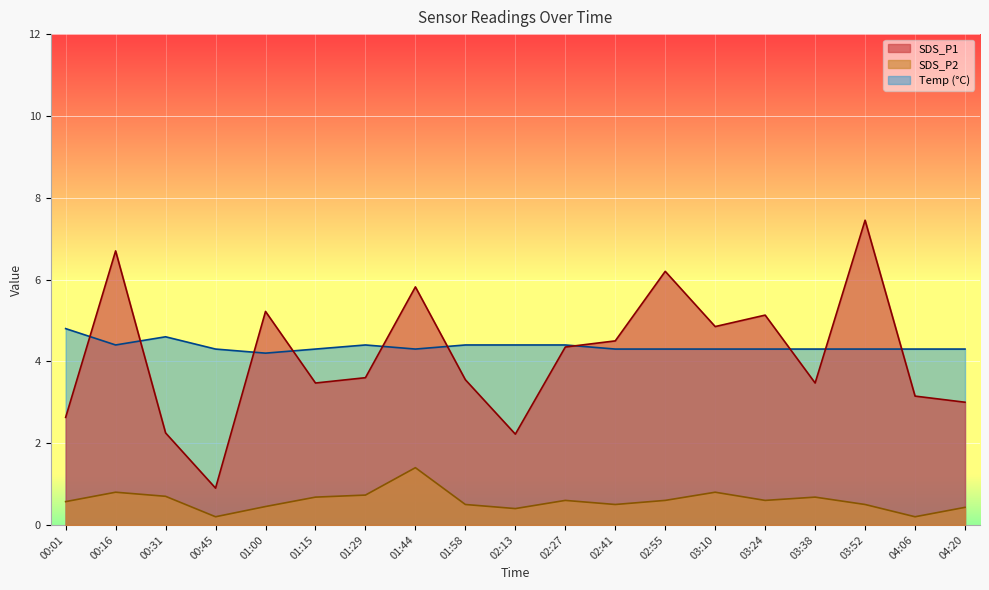

What is the sum of the SDS_P1 values at 04:06 and 00:31?

5.4